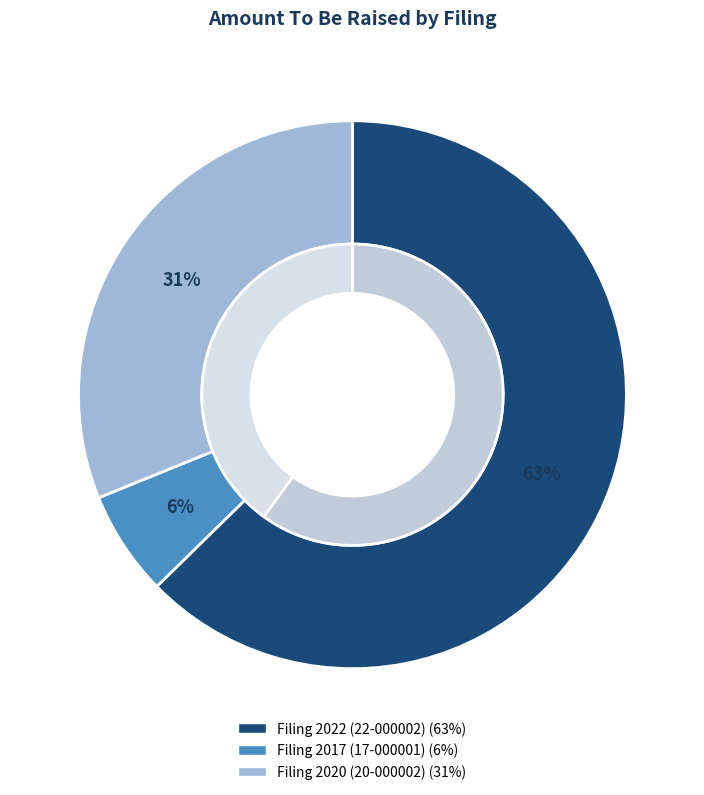

How many slices are in this pie chart?

3